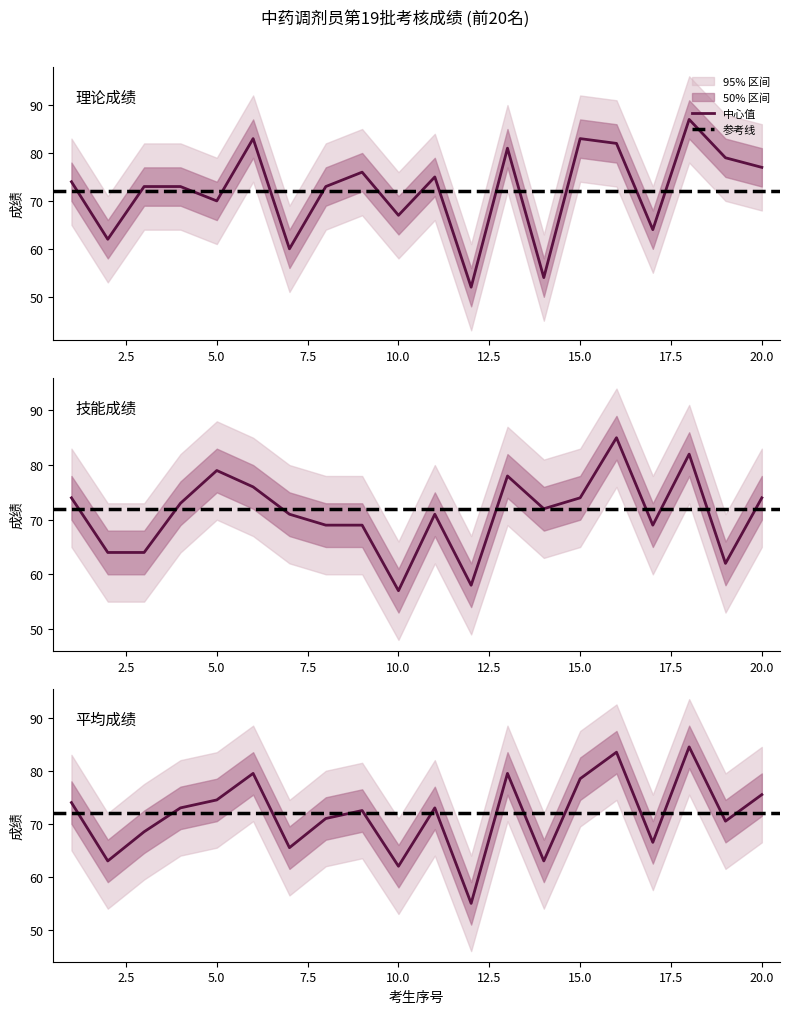

Which series has the largest range (max minus min)?

理论